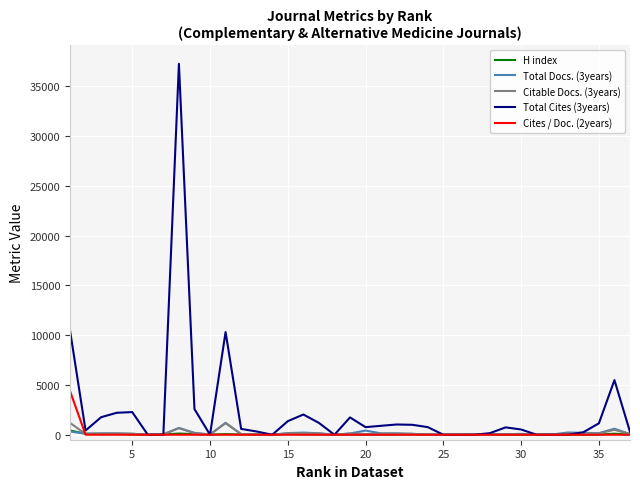

Which series has the largest total across all categories?

Total Cites (3years)